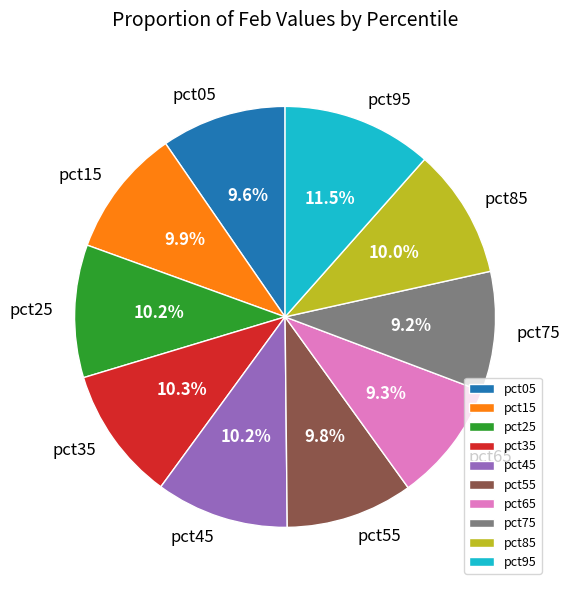

Is the sum of pct35 and pct15 greater than half?

No